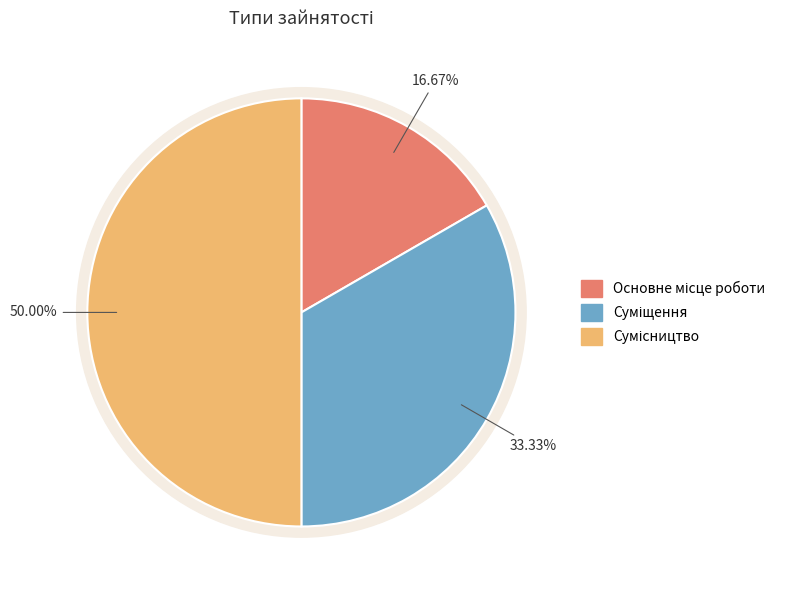

Is it true that Сумісництво is 50% of the pie?

True